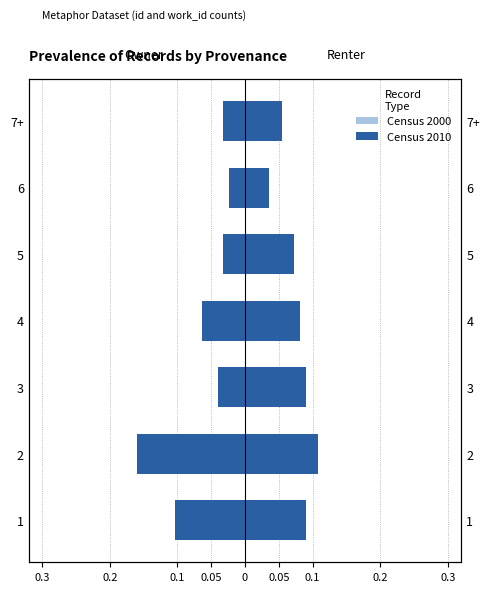

How many bars are there in each group?

2